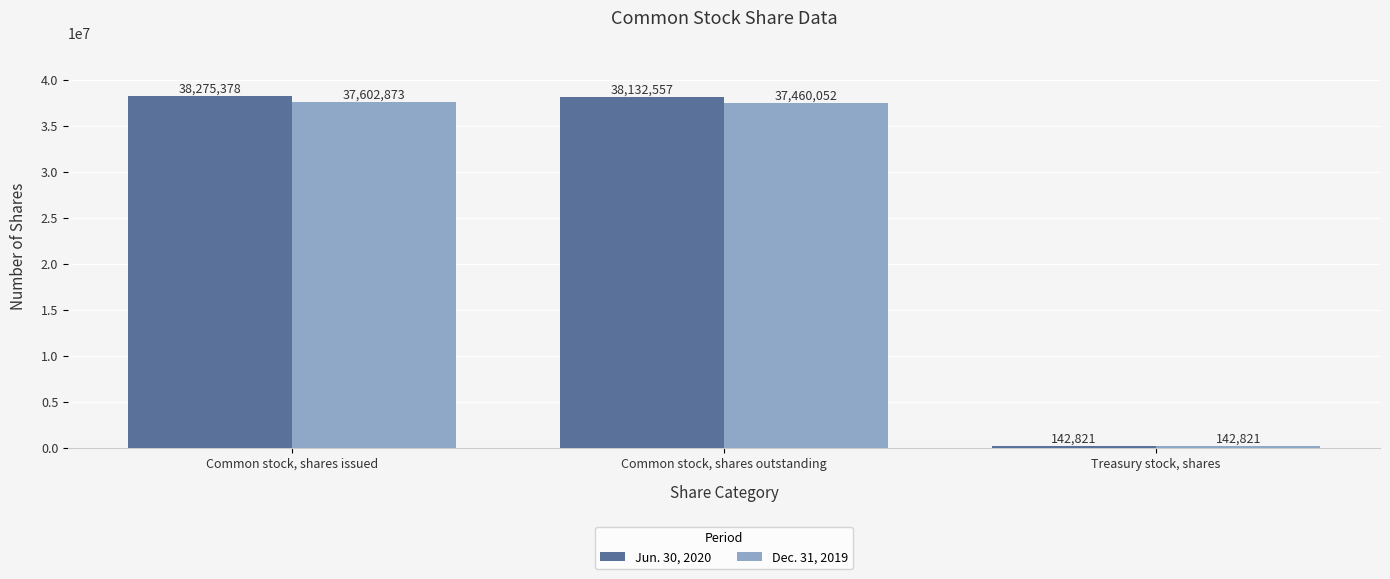

What is the label of the 1st bar from the left?

Common stock, shares issued